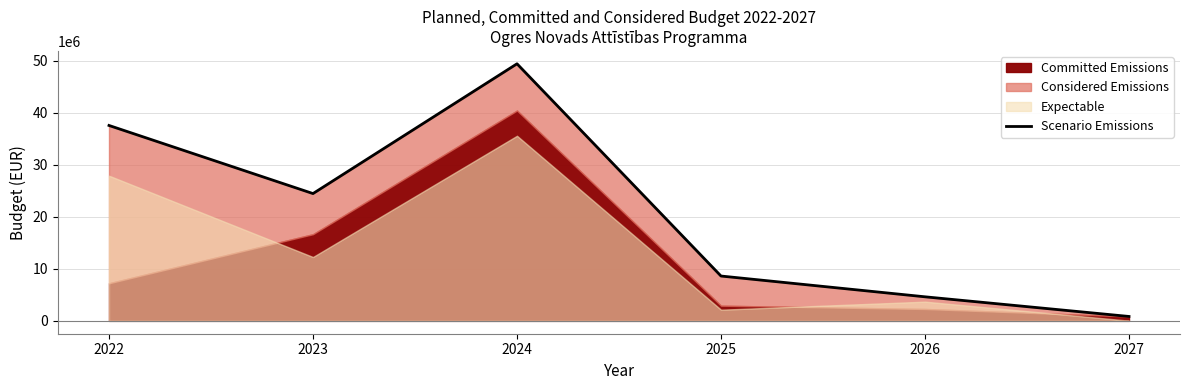

Which category has the highest value across all series?

2024